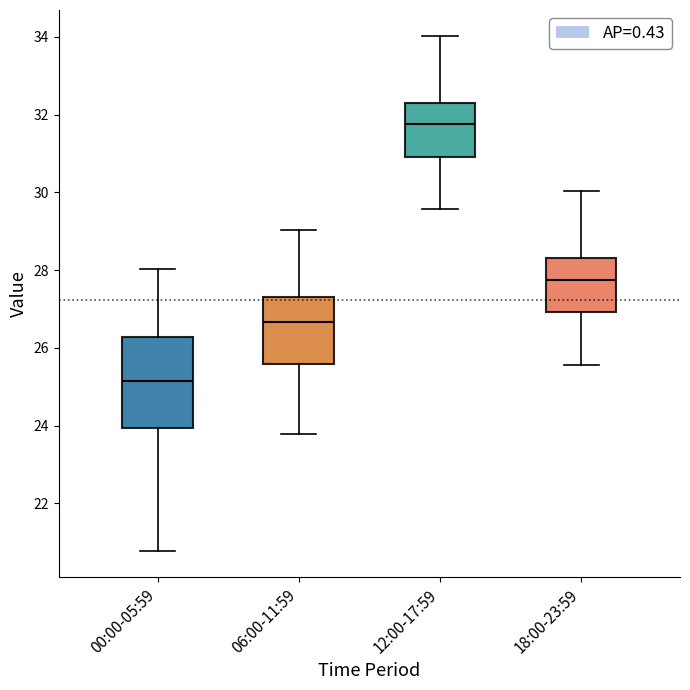

Reading left to right, transcribe this box plot: for each box, give where its median line is, the range the box spans, and where its two whiskers end, as read against the y-axis. The values are not printed on the chart, so give them approximately, as read against the axis.

00:00-05:59: median 25.2, box 24.0 to 26.2, whiskers 20.8 to 28.0
06:00-11:59: median 26.6, box 25.6 to 27.4, whiskers 23.8 to 29.0
12:00-17:59: median 31.8, box 31.0 to 32.4, whiskers 29.6 to 34.0
18:00-23:59: median 27.8, box 27.0 to 28.4, whiskers 25.6 to 30.0